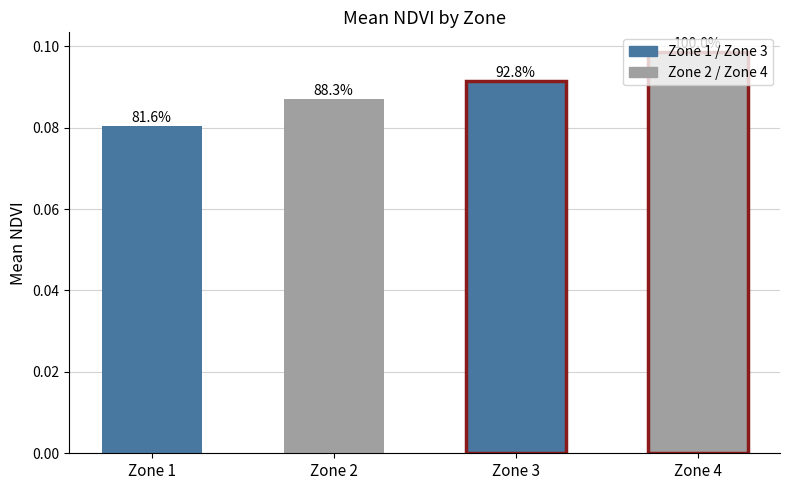

Which label corresponds to the smallest value in the chart?

Zone 1